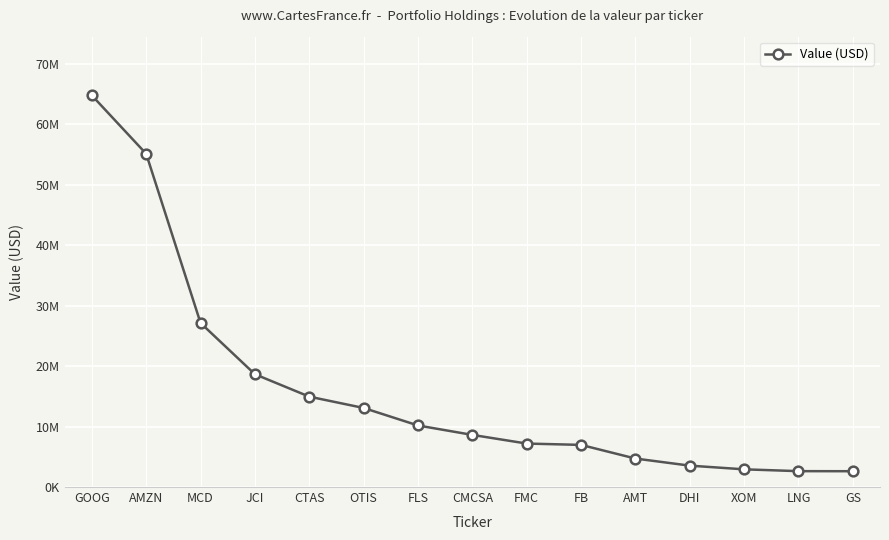

What is the approximate value at JCI, to the nearest 50?

18647200